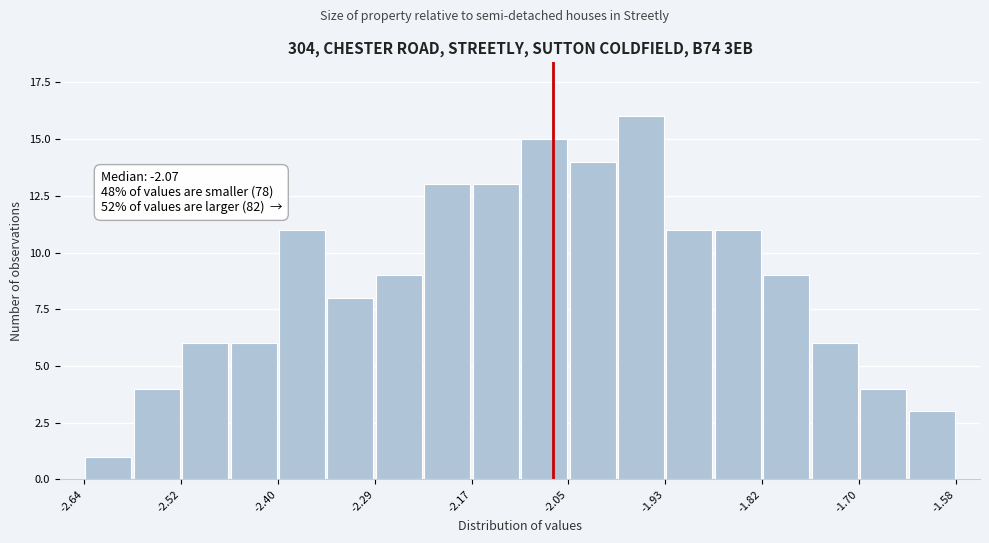

Around what value on the x-axis is the tallest bar? Give the approximate position of its centre, as read against the axis.

-1.96